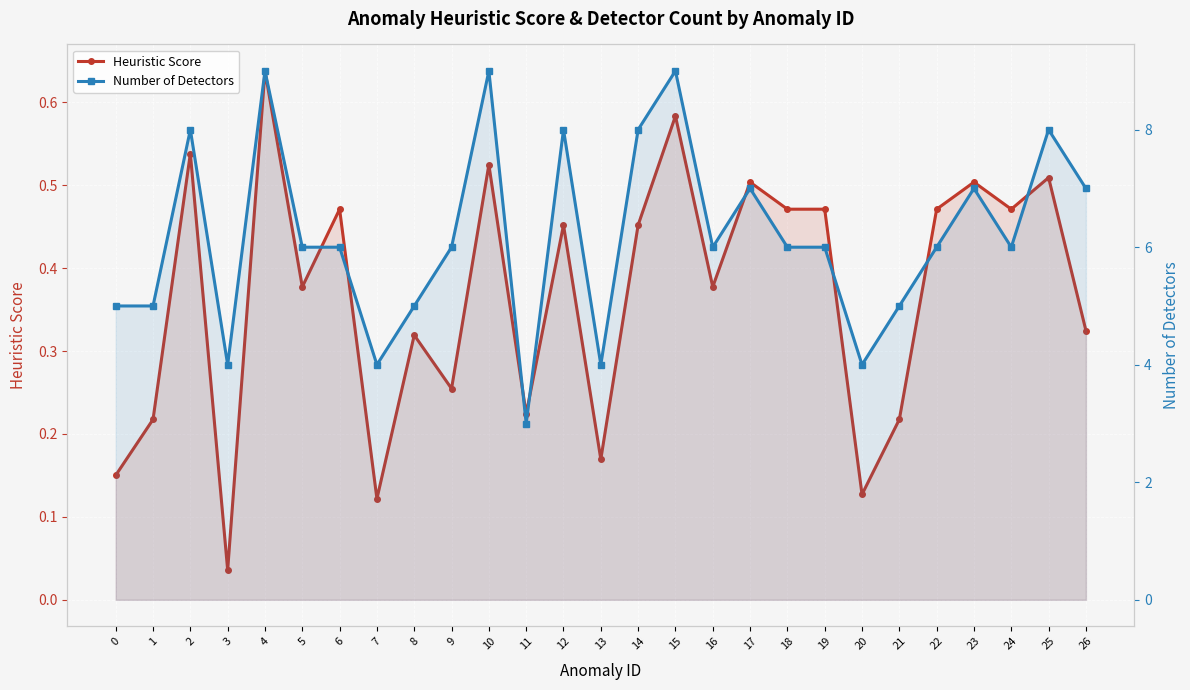

The value of Heuristic Score at 12 is 0.5. True or false?

True